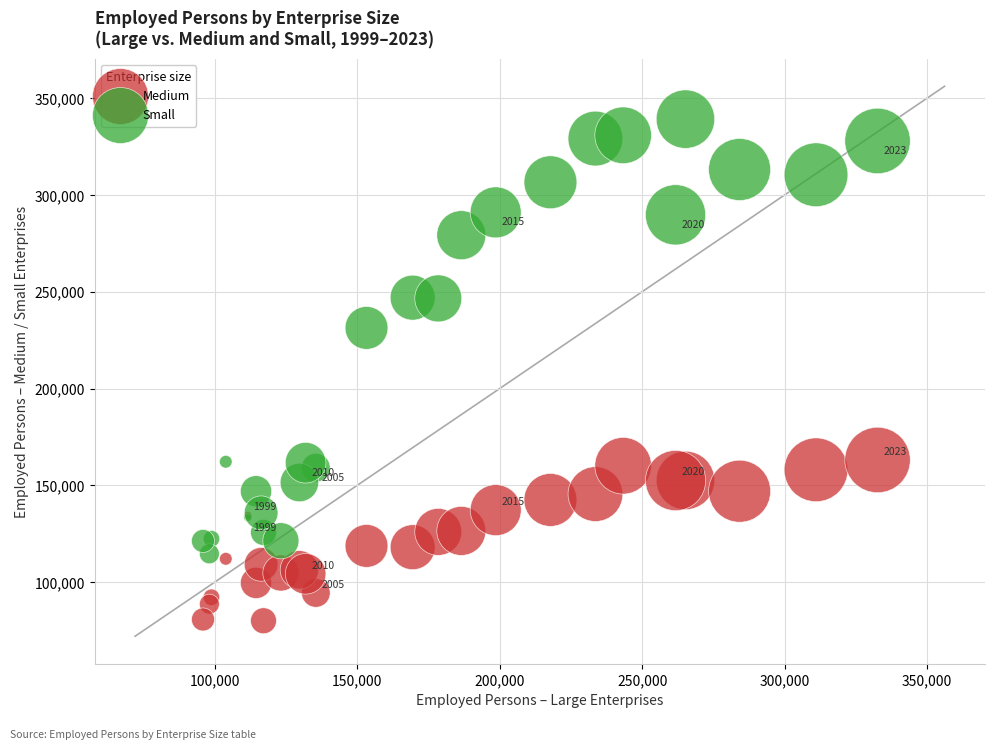

In the Small series, what Y value is closest to 226877?

231305